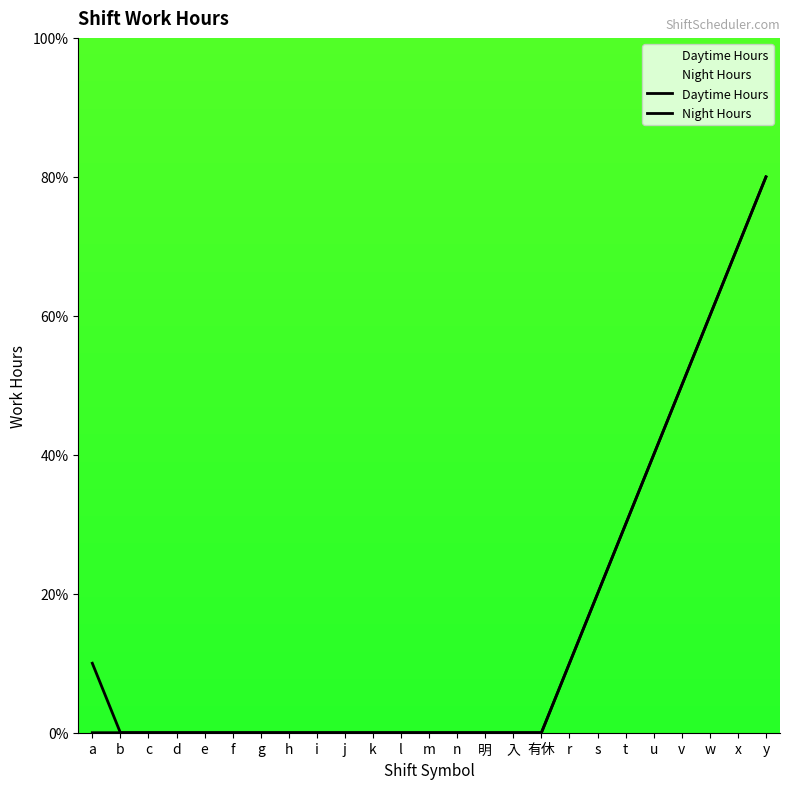

What is the total value across all series at s?

4